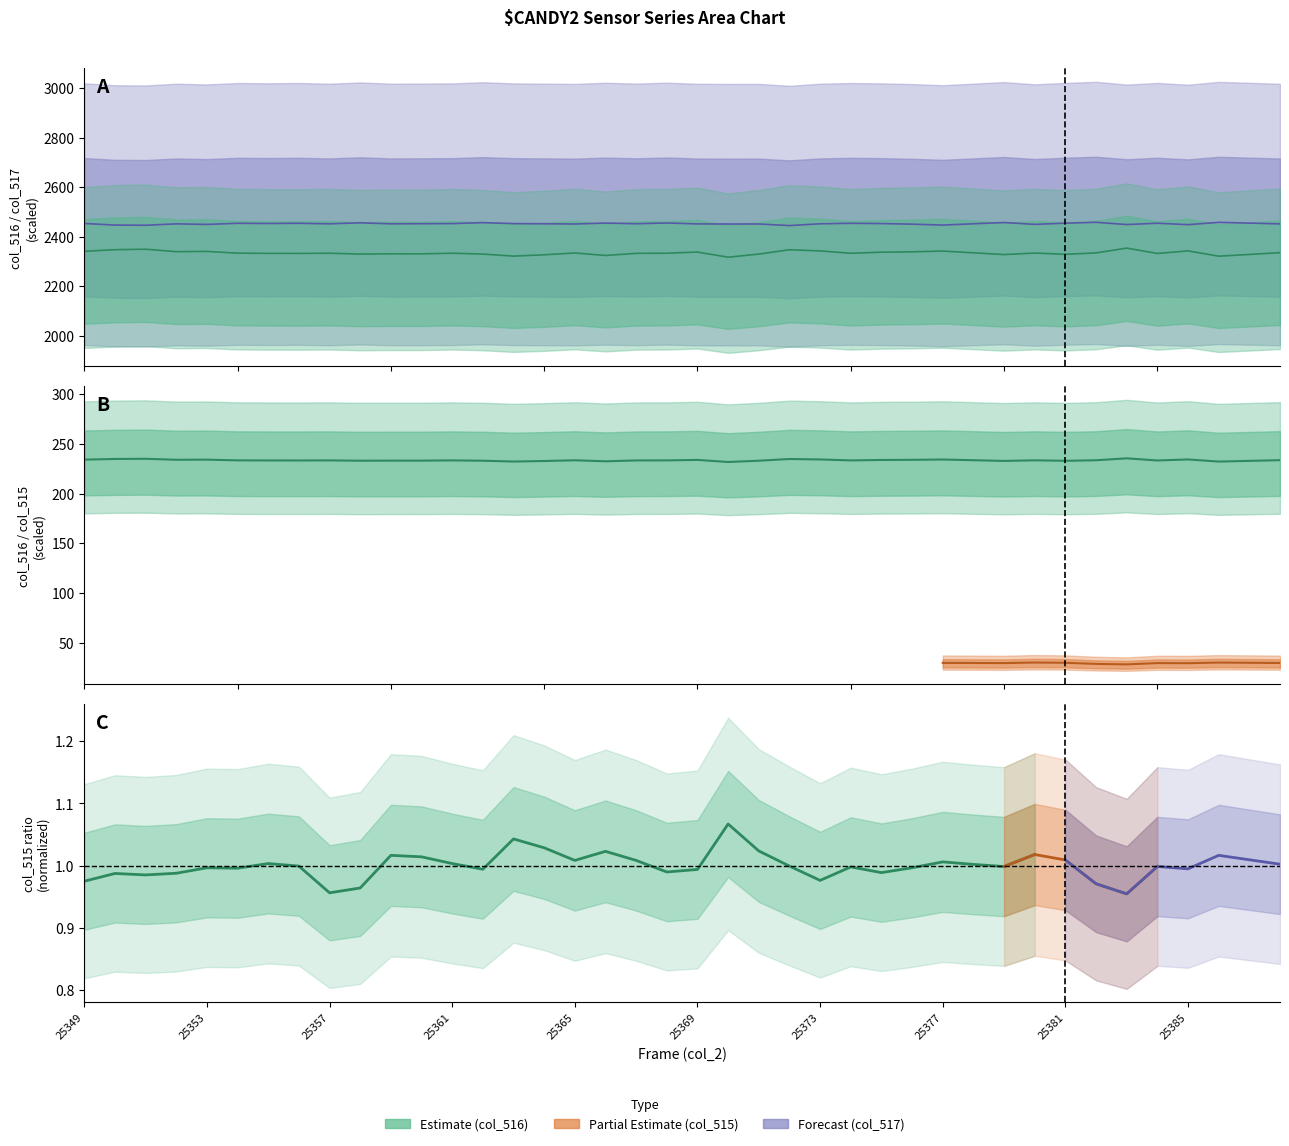

Read the col_517 value at 25354.

2453.8